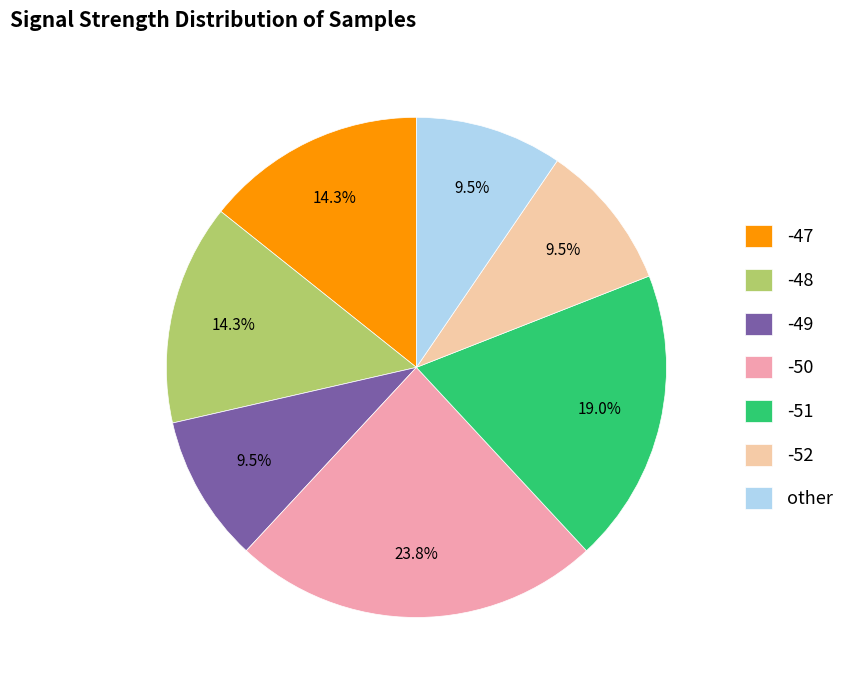

Which slice is the largest?

-50